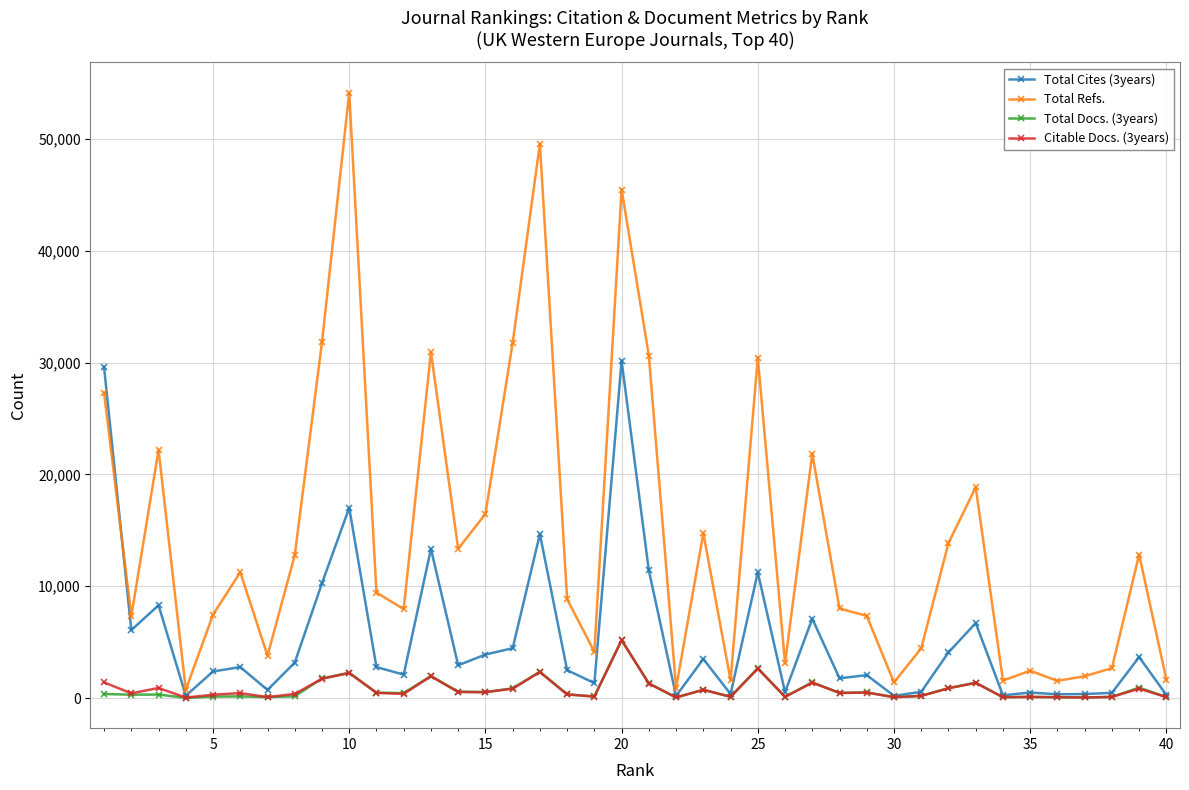

Which series has the largest range (max minus min)?

Total Refs.